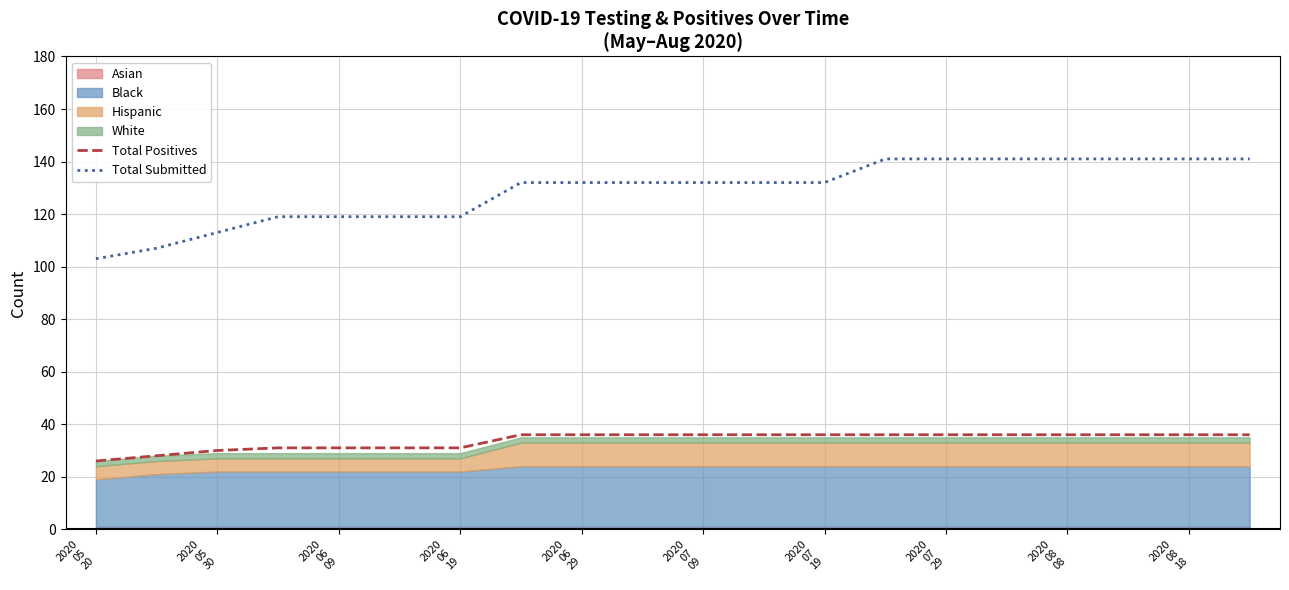

Which series has the largest total across all categories?

Total Submitted